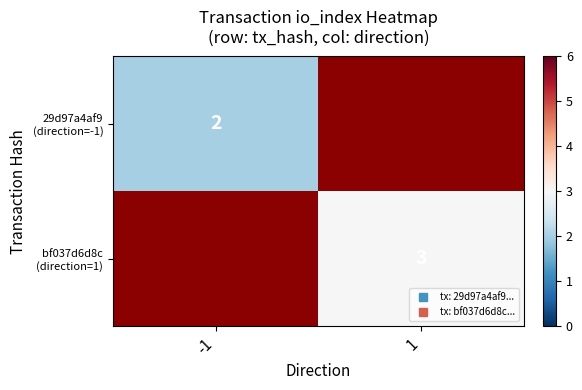

How many data points does each series have?

2